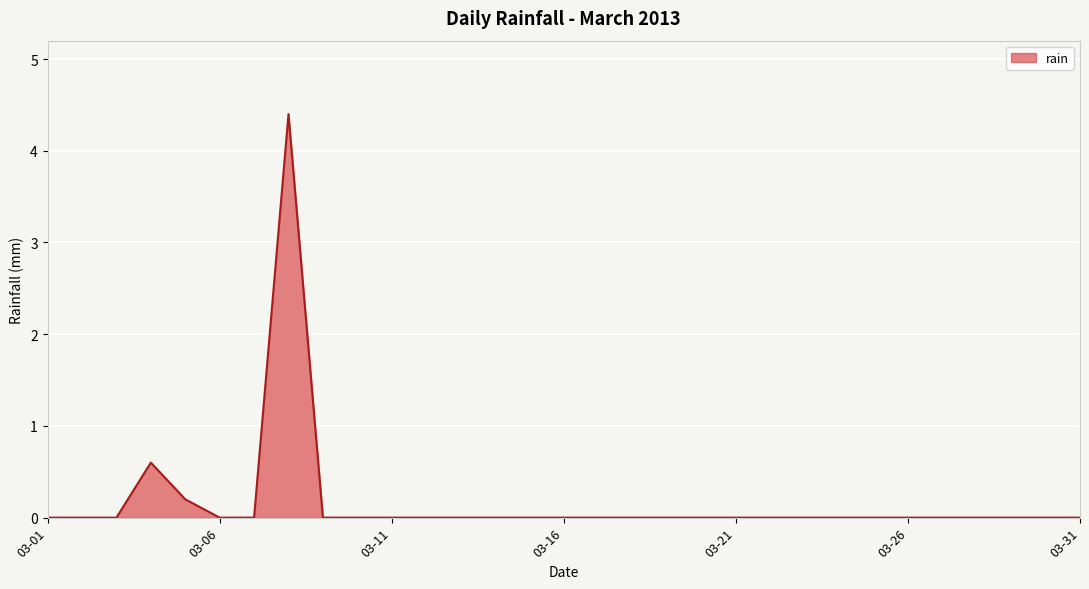

Does the chart display data point markers on the line(s)?

No